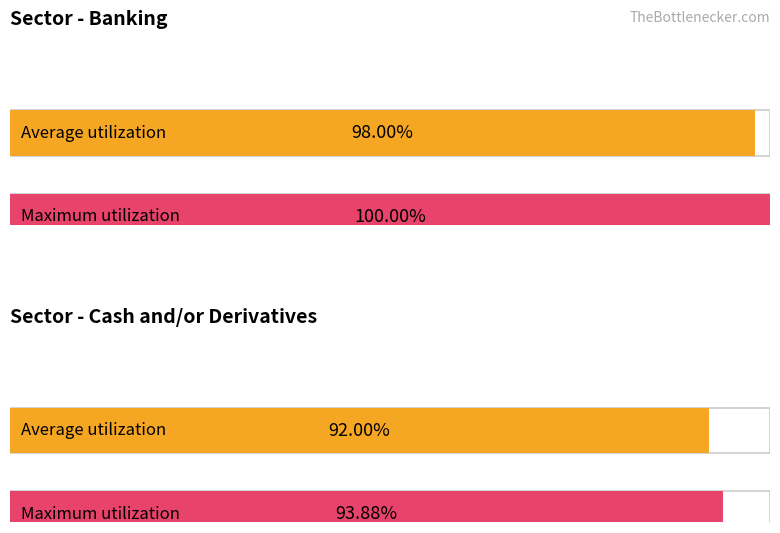

Which series has the largest total across all categories?

Maximum utilization